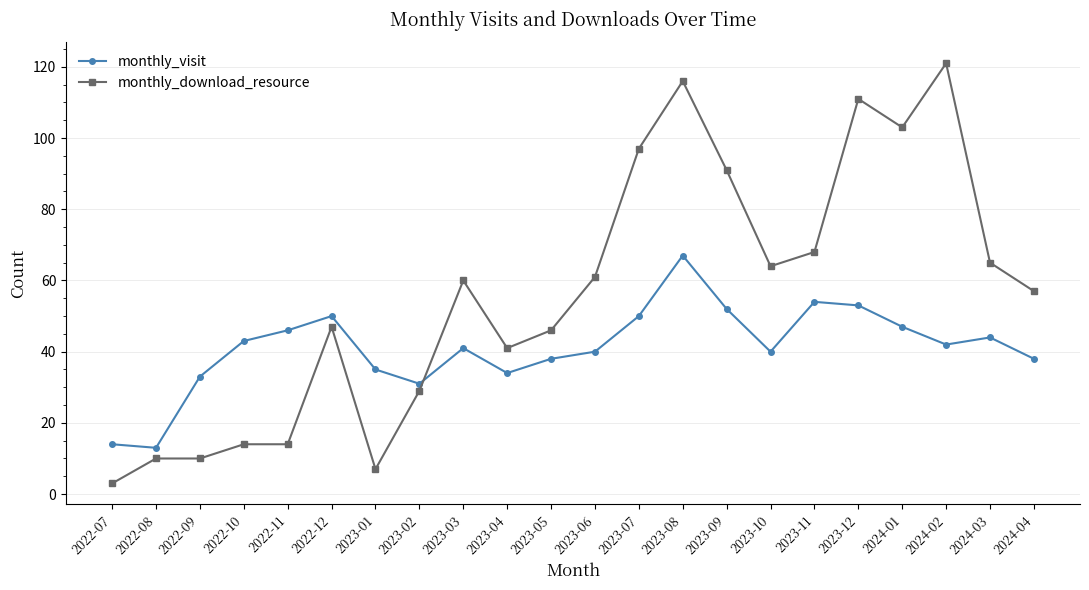

Reading left to right, transcribe all the data shown in this chart.

monthly_visit: 14	13	33	43	46	50	35	31	41	34	38	40	50	67	52	40	54	53	47	42	44	38
monthly_download_resource: 3	10	10	14	14	47	7	29	60	41	46	61	97	116	91	64	68	111	103	121	65	57